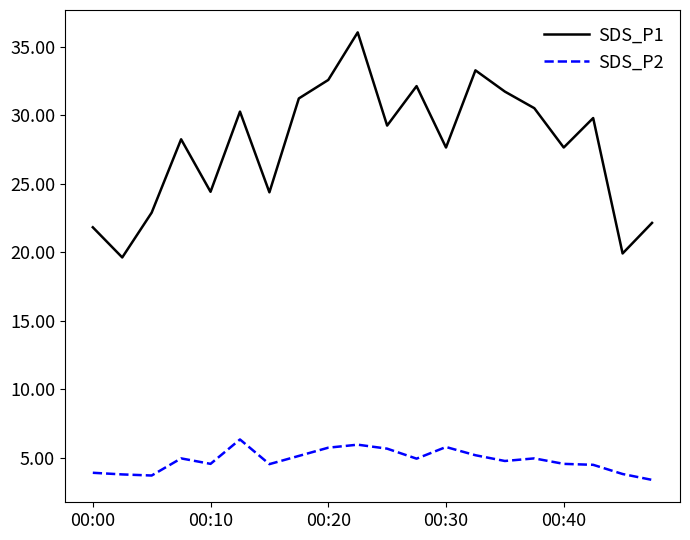

What is the minimum value for SDS_P1?

19.6